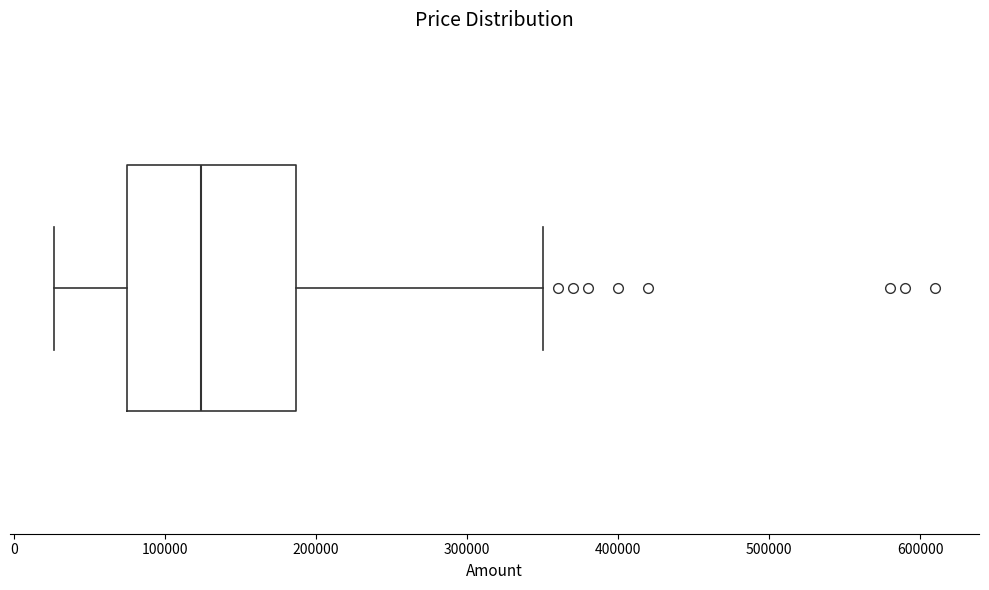

Where does the right whisker of the box end on the x-axis? The values are not printed on the chart, so give them approximately, as read against the axis.

350000